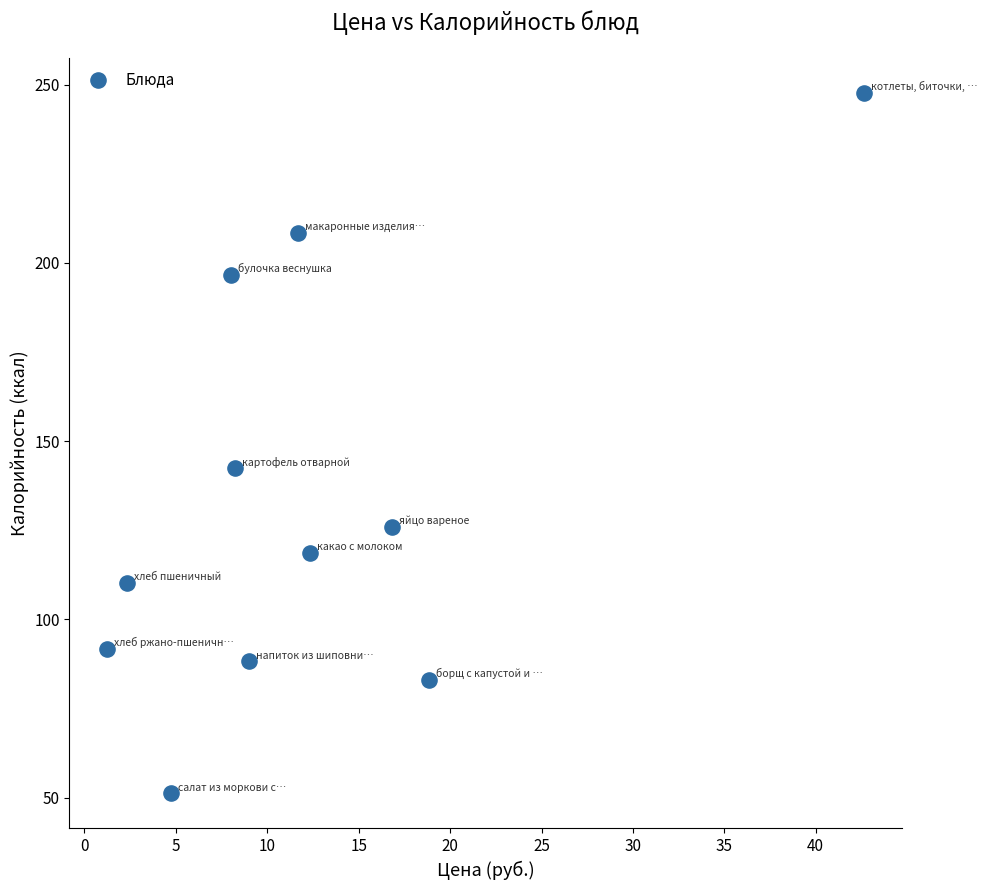

What is the range of X values (max minus min)?

41.4